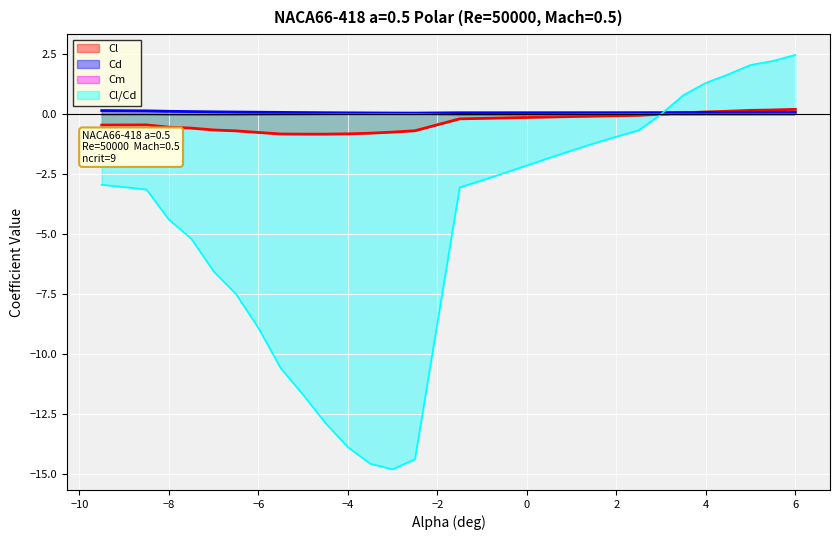

What is the value of the Cl point at the 7th from the left?

-0.8